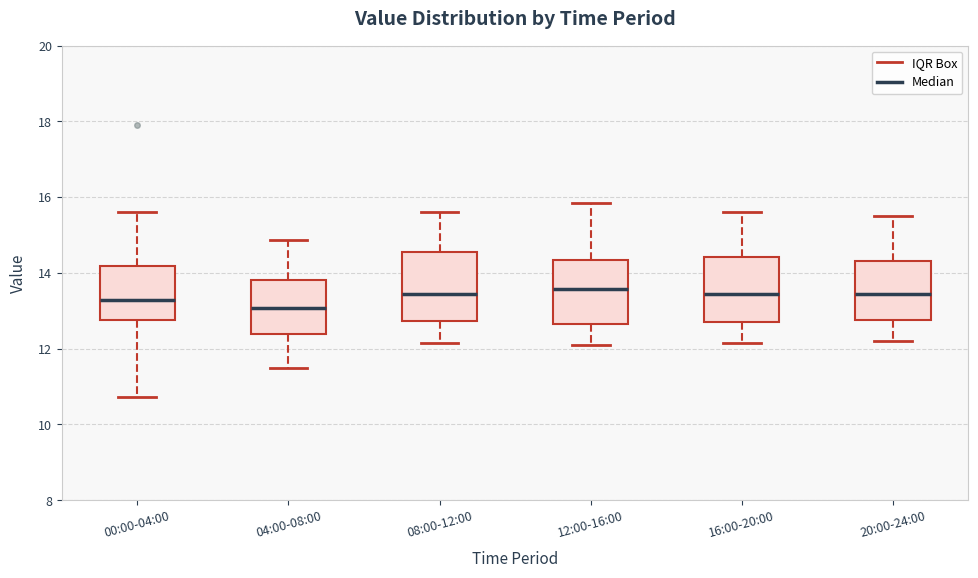

Reading left to right, transcribe this box plot: for each box, give where its median line is, the range the box spans, and where its two whiskers end, as read against the y-axis. The values are not printed on the chart, so give them approximately, as read against the axis.

00:00-04:00: median 13.2, box 12.8 to 14.2, whiskers 10.8 to 15.6
04:00-08:00: median 13.0, box 12.4 to 13.8, whiskers 11.6 to 14.8
08:00-12:00: median 13.4, box 12.8 to 14.6, whiskers 12.2 to 15.6
12:00-16:00: median 13.6, box 12.6 to 14.4, whiskers 12.2 to 15.8
16:00-20:00: median 13.4, box 12.8 to 14.4, whiskers 12.2 to 15.6
20:00-24:00: median 13.4, box 12.8 to 14.4, whiskers 12.2 to 15.6